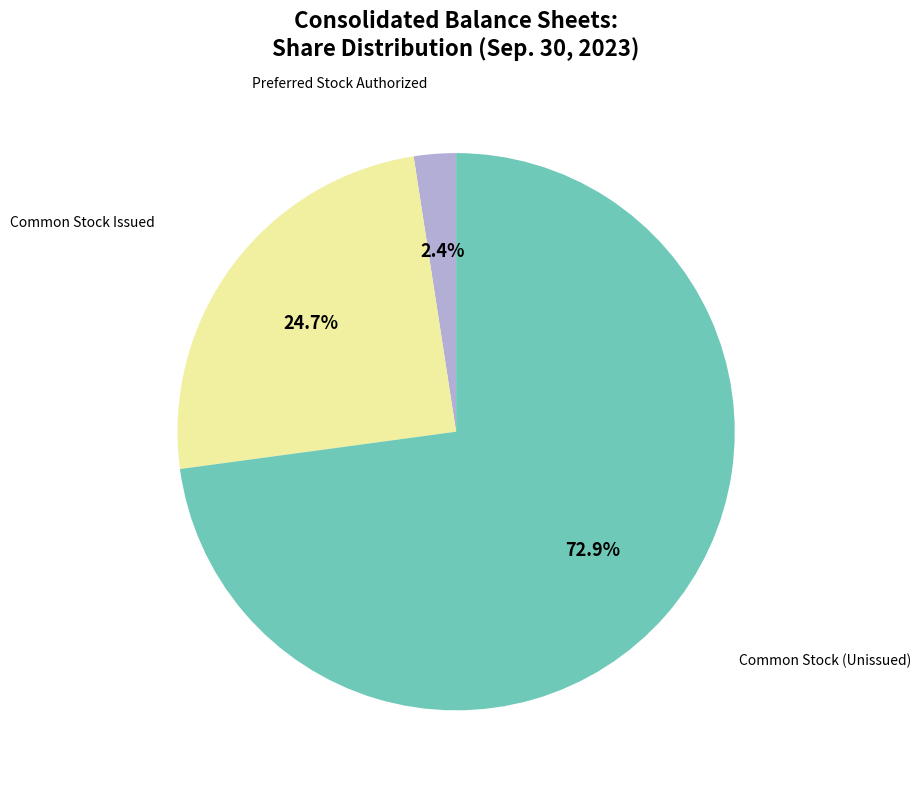

Rank the categories by value from lowest to highest.

Preferred Stock Authorized, Common Stock Issued, Common Stock (Unissued)